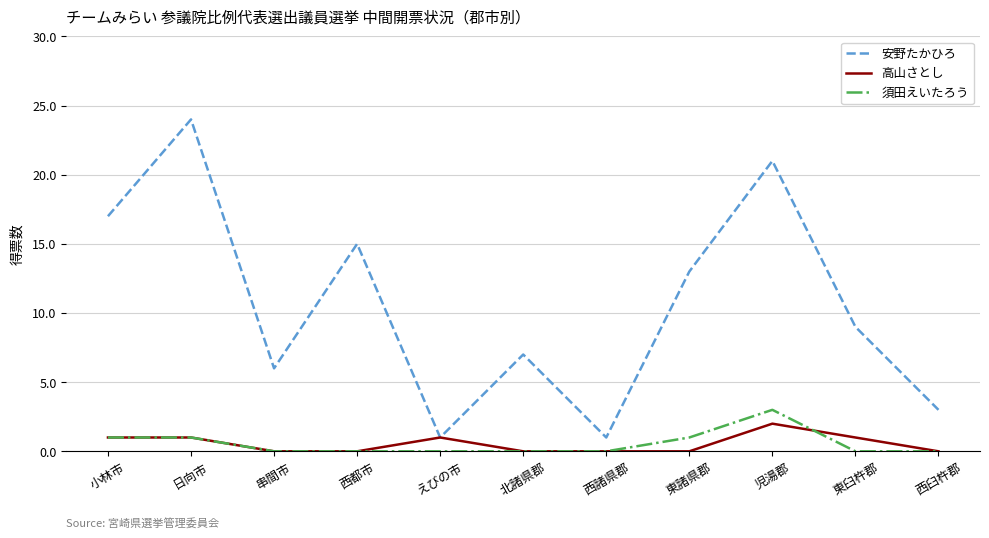

True or false: 安野たかひろ and 須田えいたろう intersect in this chart.

False